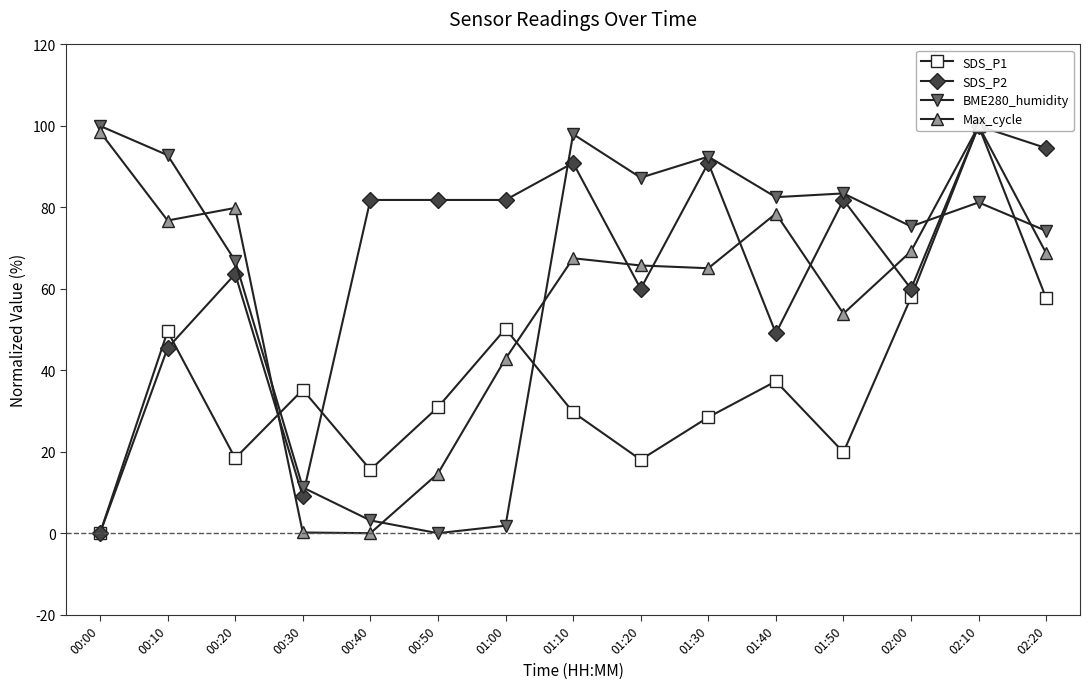

List the labels in order of SDS_P1 value, smallest first.

00:00, 00:40, 01:20, 00:20, 01:50, 01:30, 01:10, 00:50, 00:30, 01:40, 00:10, 01:00, 02:20, 02:00, 02:10